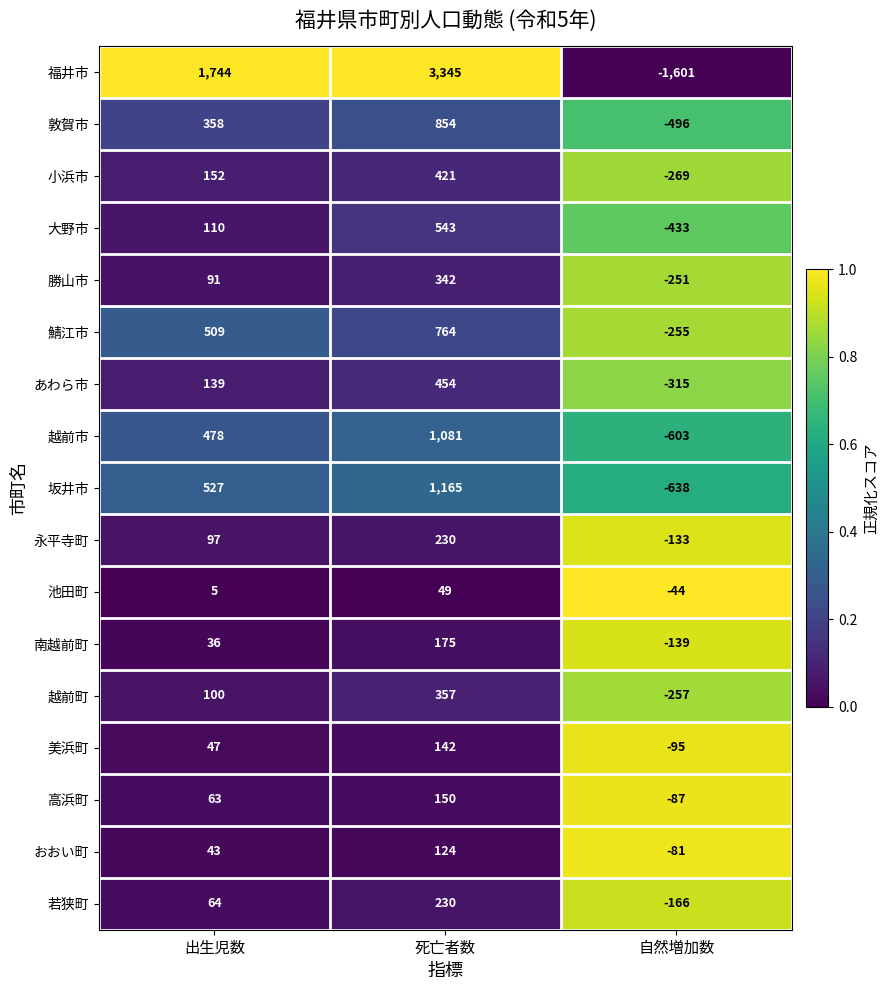

What is the spread (max minus min) of values at 出生児数?

1739